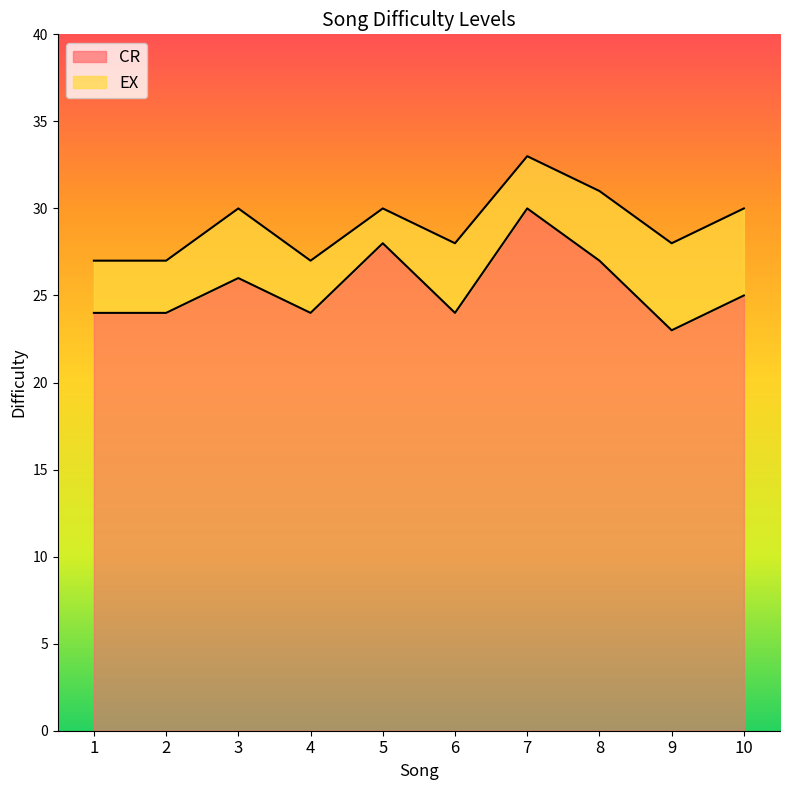

Which series has the widest spread of values?

CR